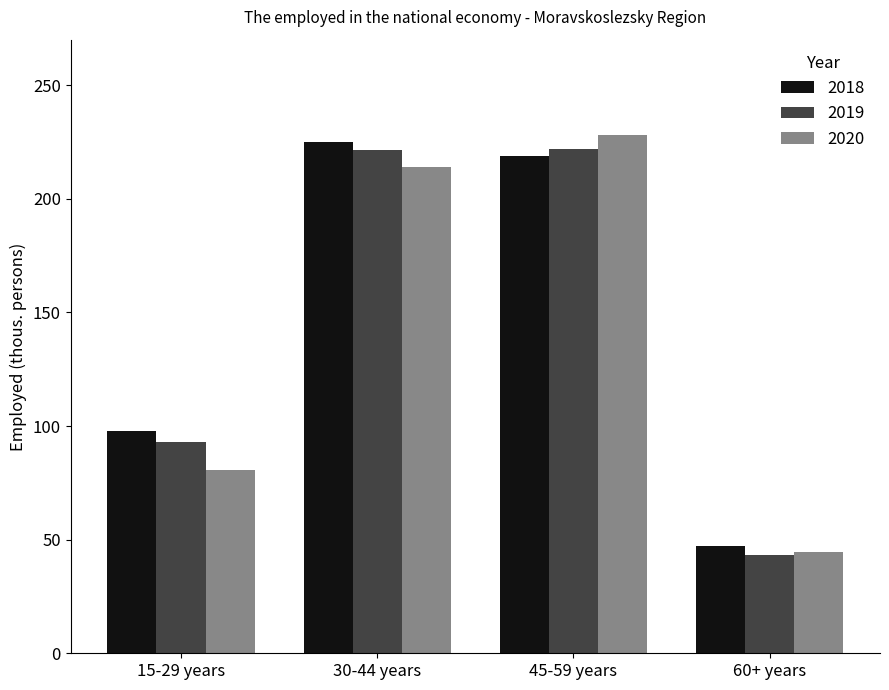

Where is 2018 nearest to the value 136?

15-29 years